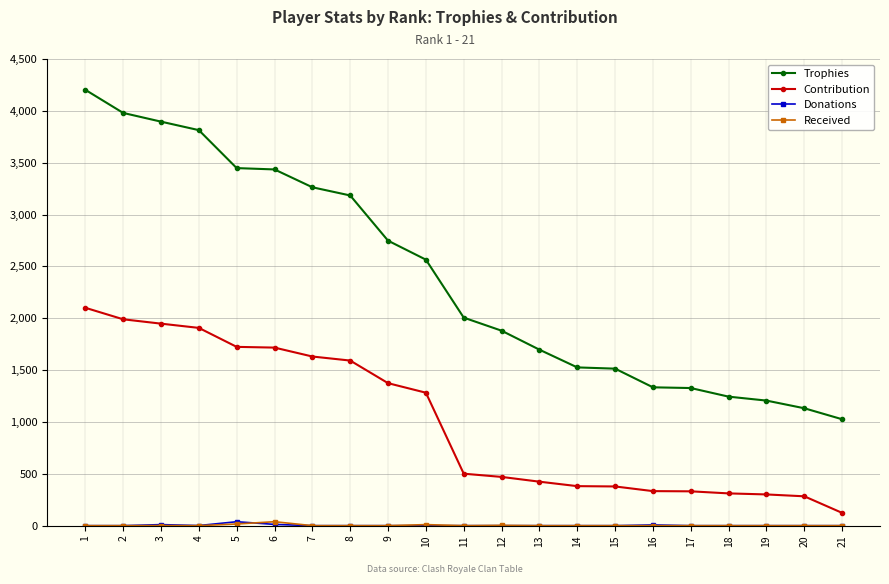

What is the spread (max minus min) of values at 19?

1206